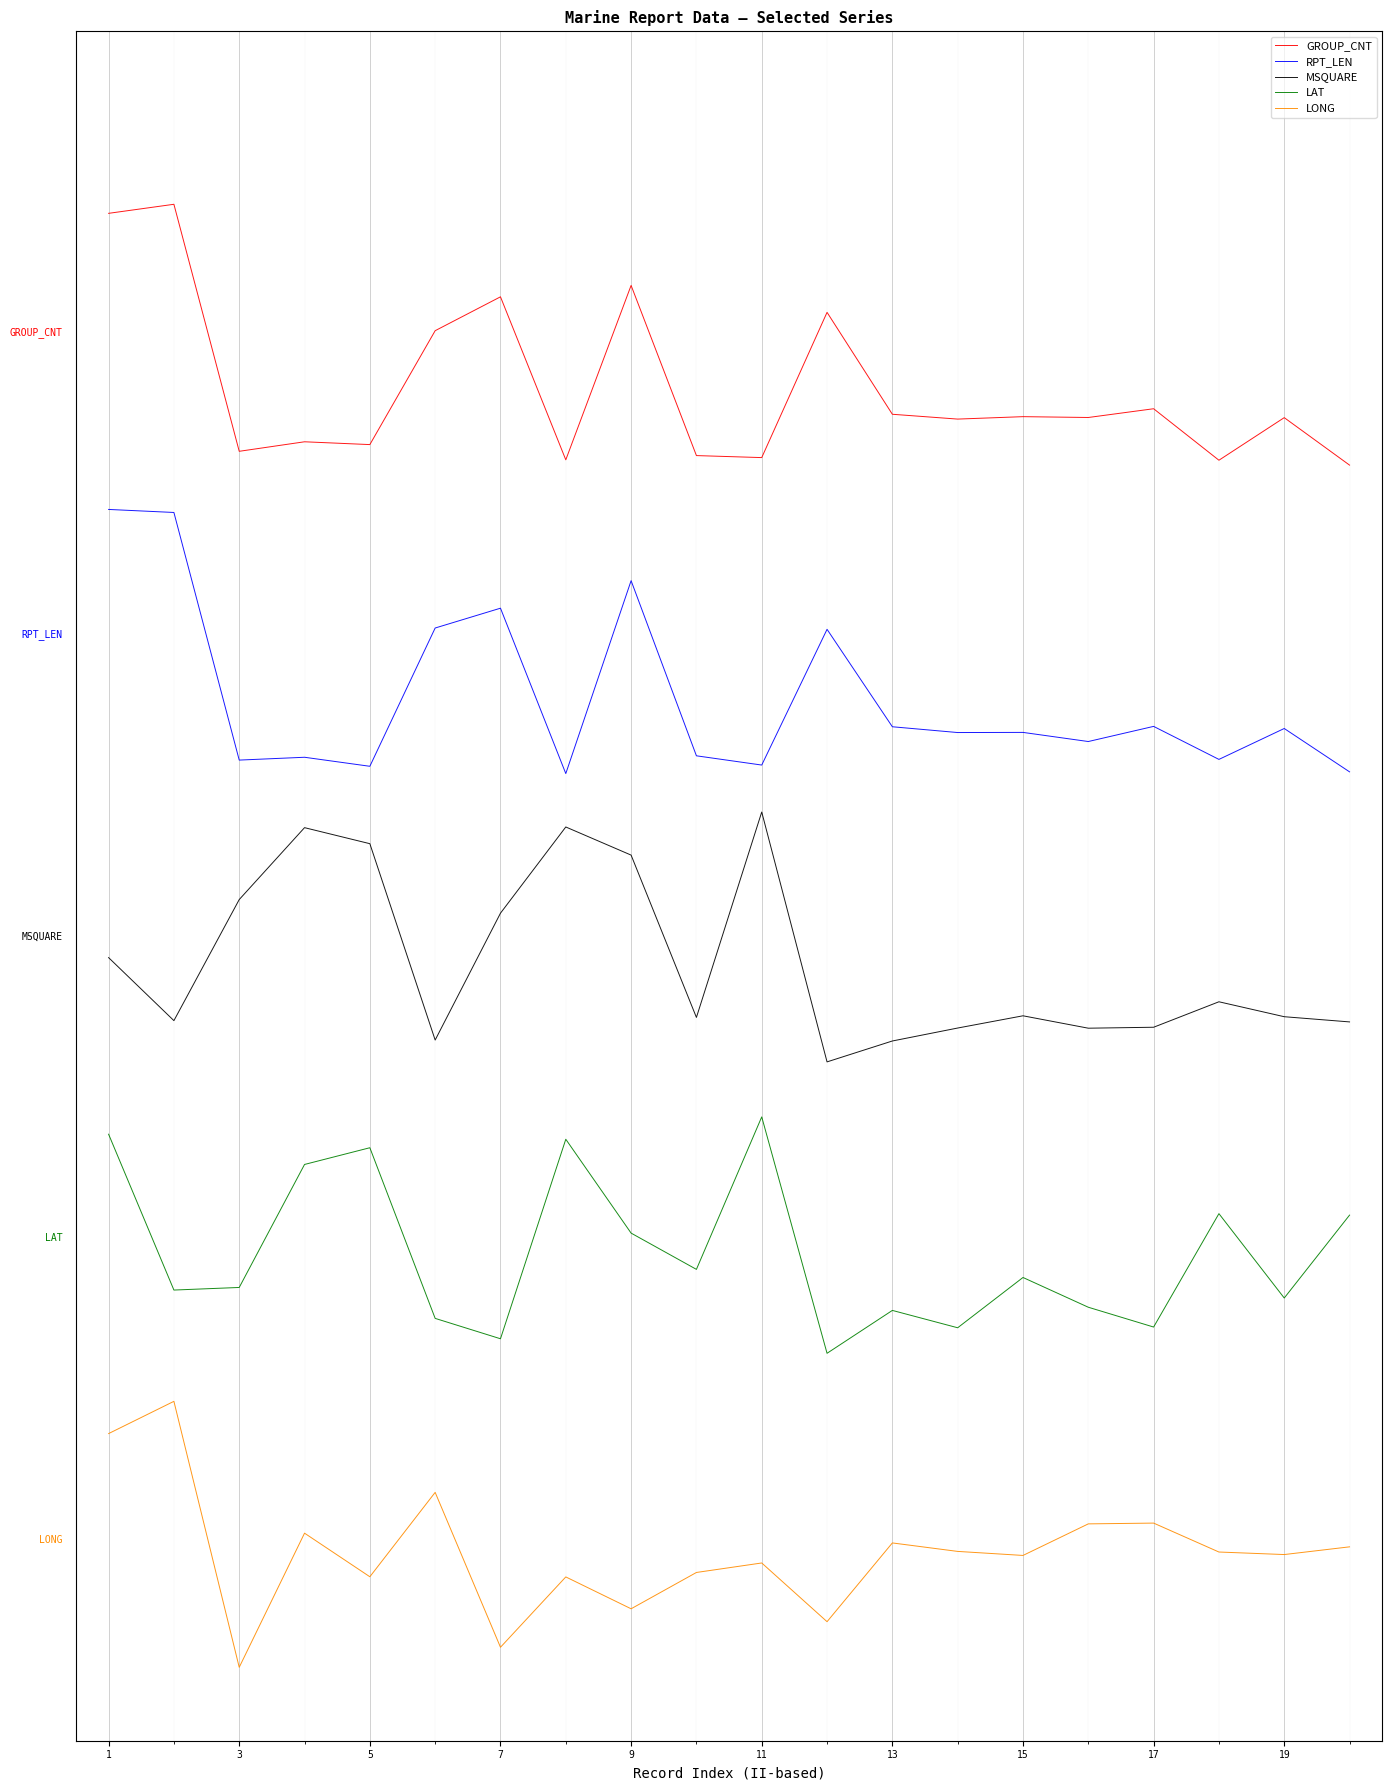

What are all the series names shown in the legend?

GROUP_CNT, RPT_LEN, MSQUARE, LAT, LONG